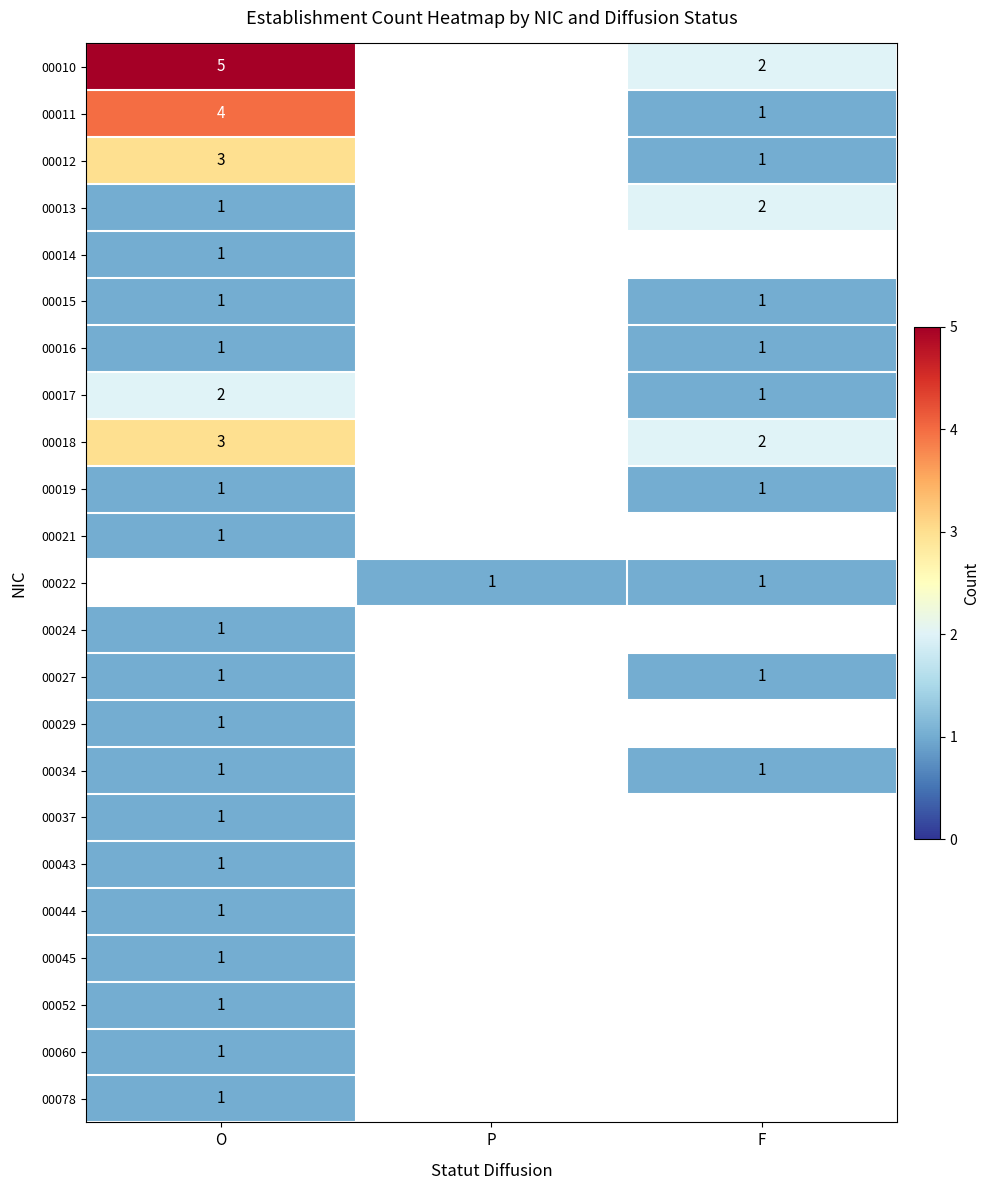

Which category has the highest value across all series?

O